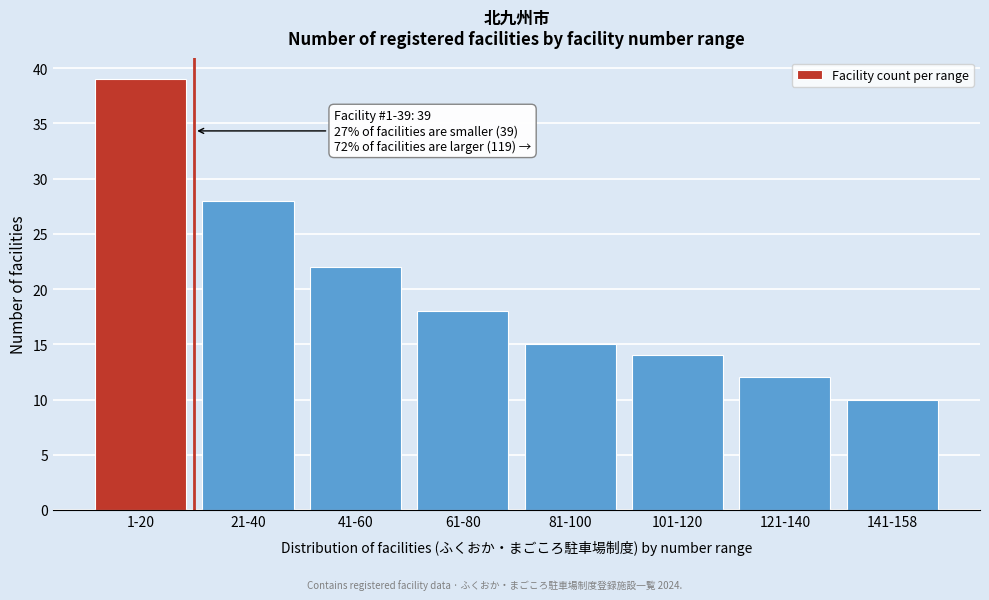

Reading right to left, transcribe all the data shown in this chart.

10	12	14	15	18	22	28	39